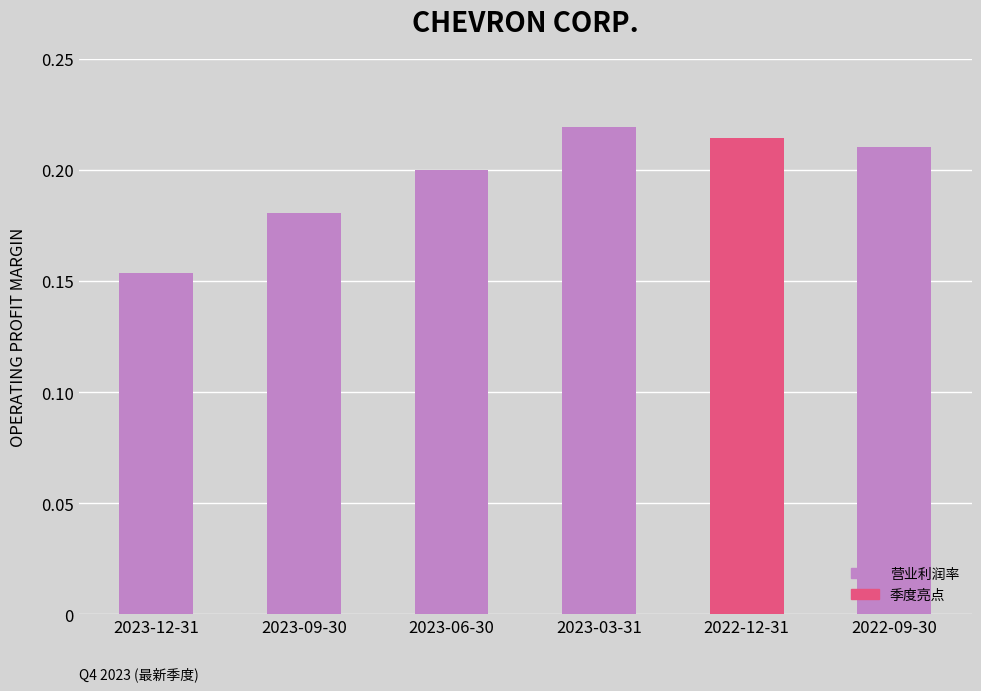

At which category does the chart reach its minimum across all series?

2023-12-31